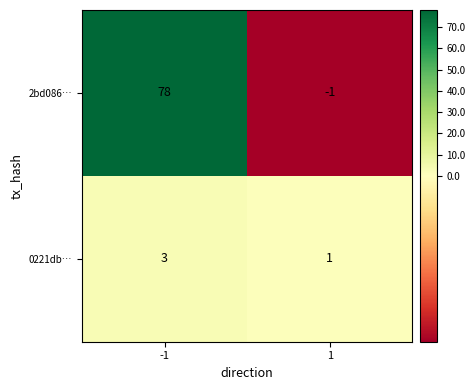

How many series are shown in this chart?

2